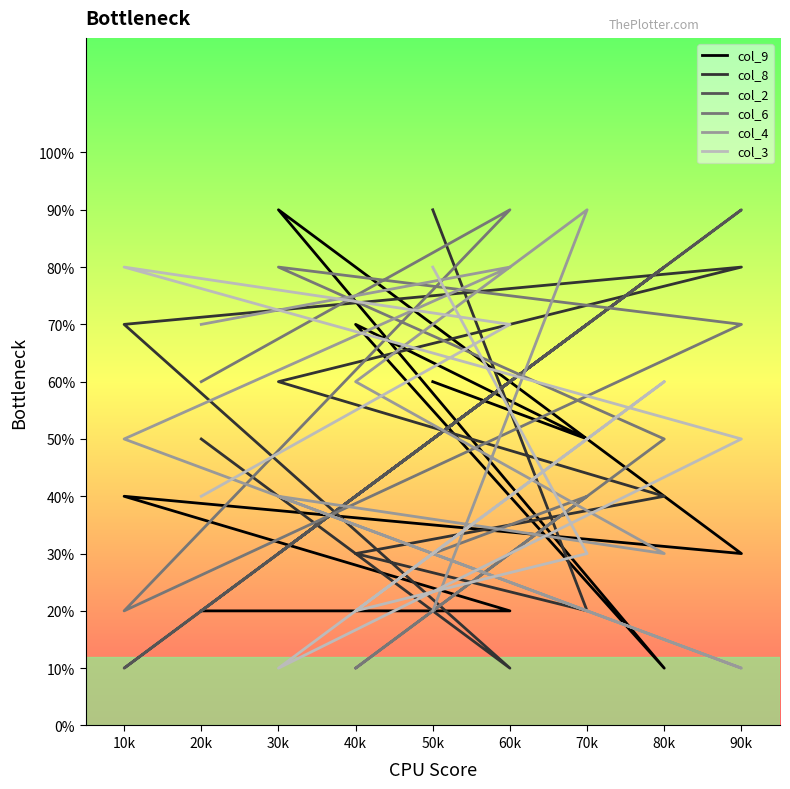

Which series changed the most between 60k and 40k?

col_6